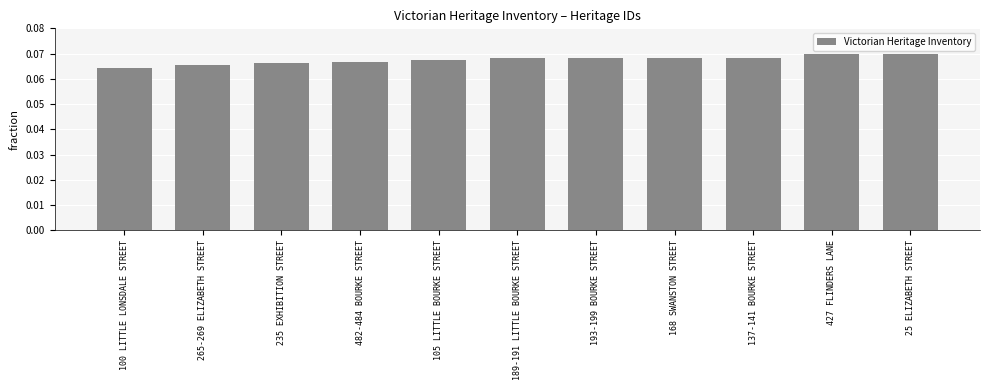

What is the label of the 11th bar from the left?

25 ELIZABETH STREET